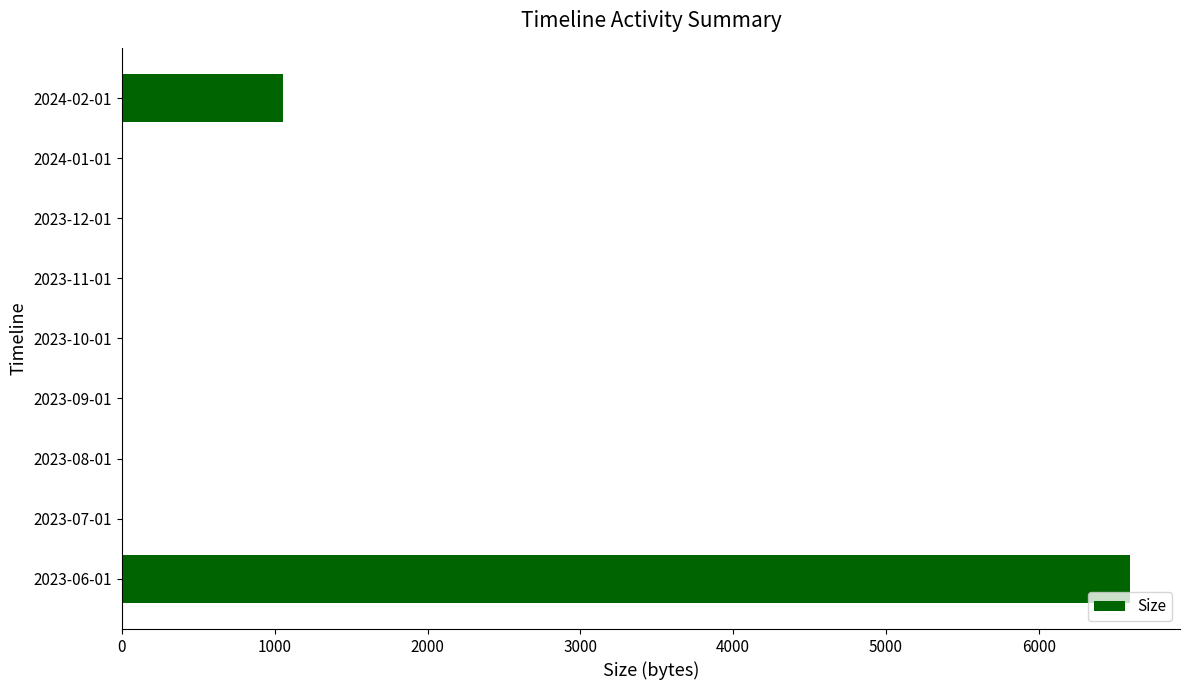

What is the average value?

850